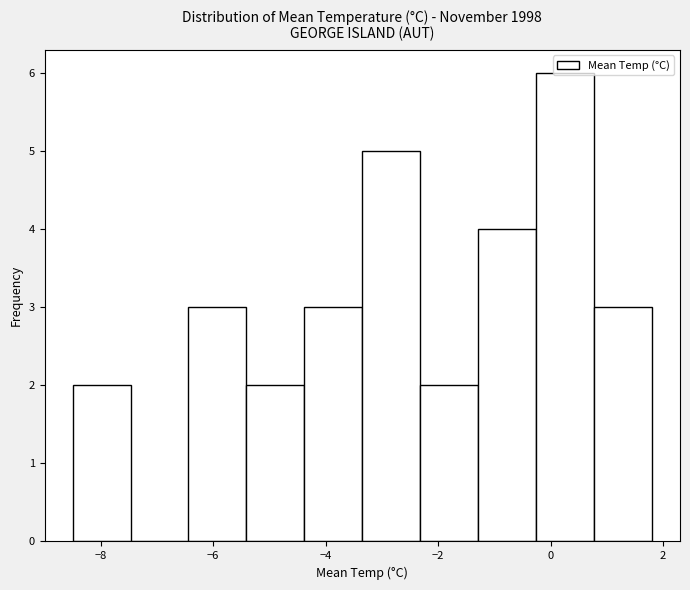

Which range on the x-axis has the tallest bar?

-0.2 to 0.8